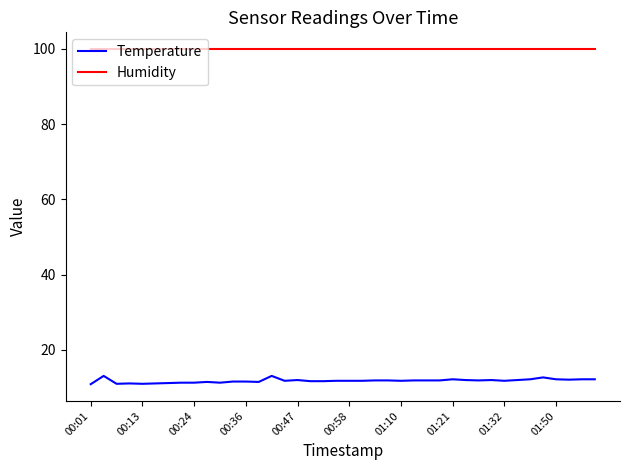

True or false: Humidity and Temperature cross at least once.

False